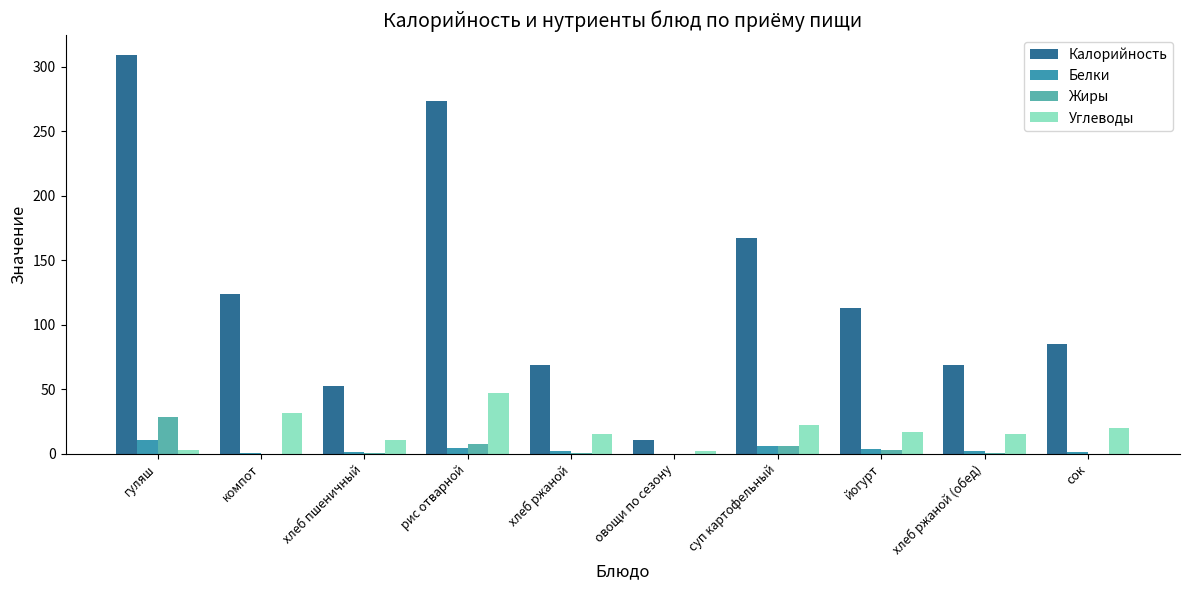

What is the total value across all series at овощи по сезону?

13.0